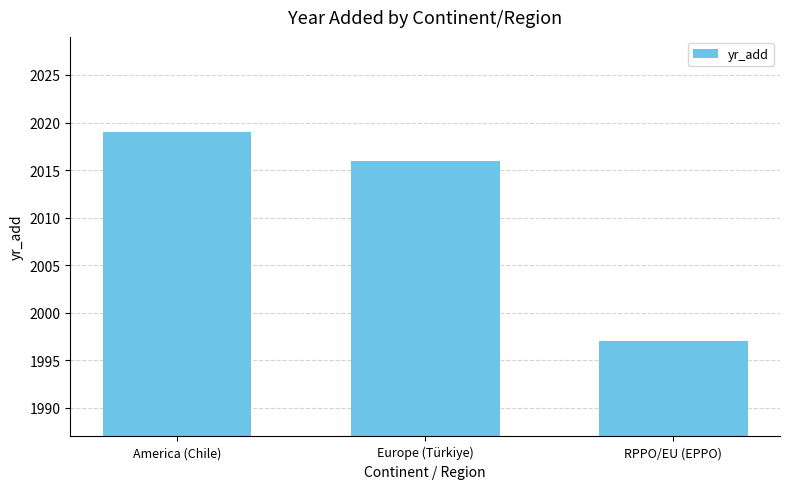

Is it true that the value at RPPO/EU (EPPO) is 3059?

False